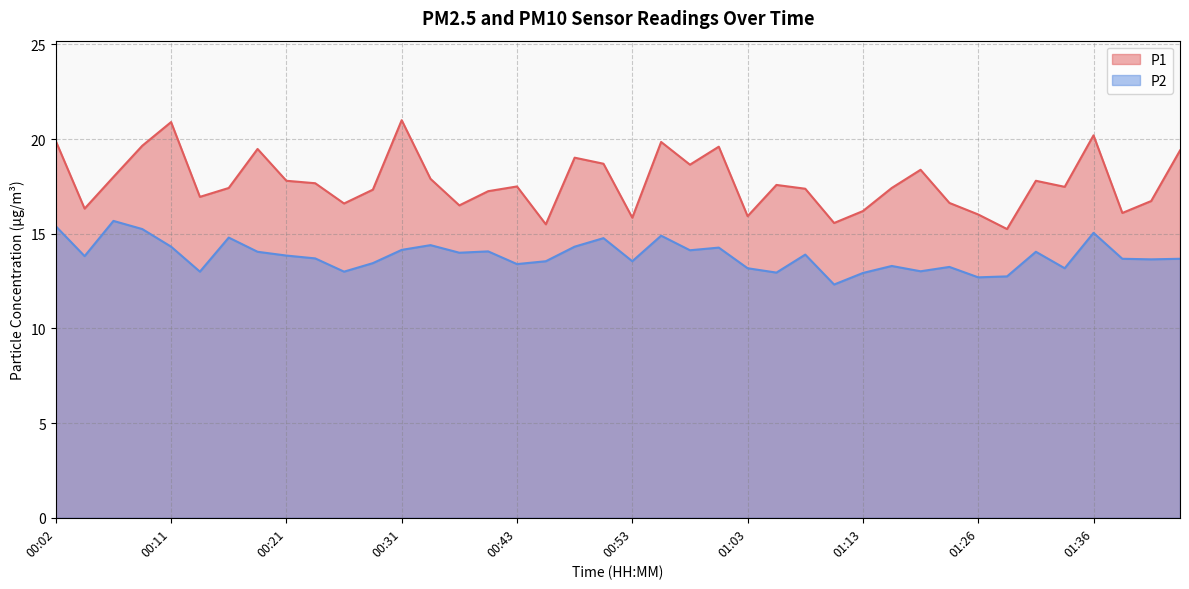

At which label does P2 reach its peak?

00:06